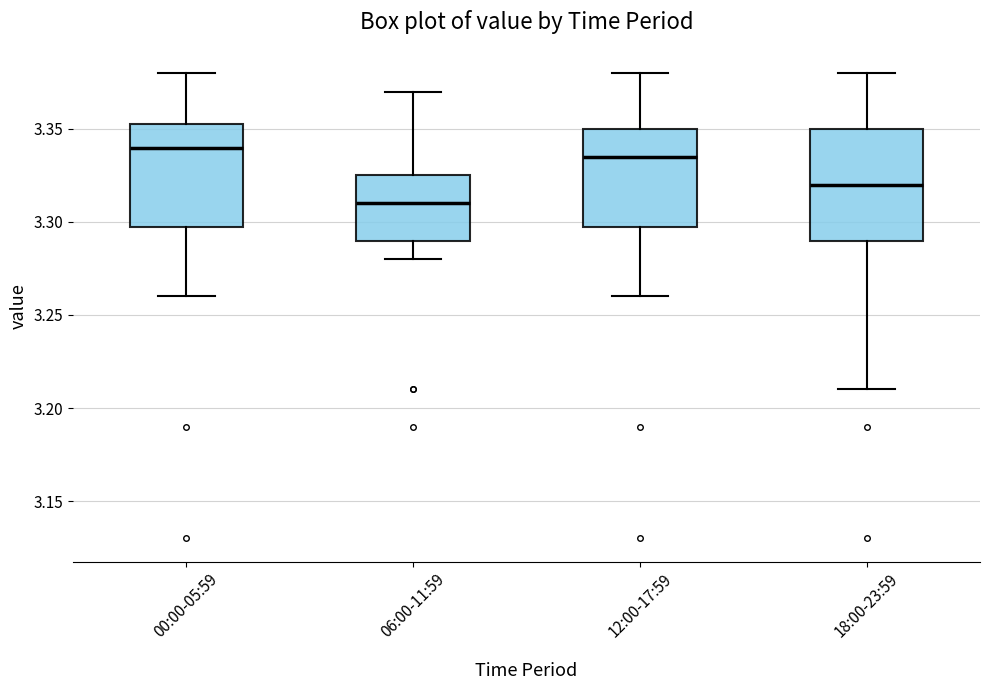

Reading left to right, transcribe this box plot: for each box, give where its median line is, the range the box spans, and where its two whiskers end, as read against the y-axis. The values are not printed on the chart, so give them approximately, as read against the axis.

00:00-05:59: median 3.340, box 3.300 to 3.355, whiskers 3.260 to 3.380
06:00-11:59: median 3.310, box 3.290 to 3.325, whiskers 3.280 to 3.370
12:00-17:59: median 3.335, box 3.300 to 3.350, whiskers 3.260 to 3.380
18:00-23:59: median 3.320, box 3.290 to 3.350, whiskers 3.210 to 3.380